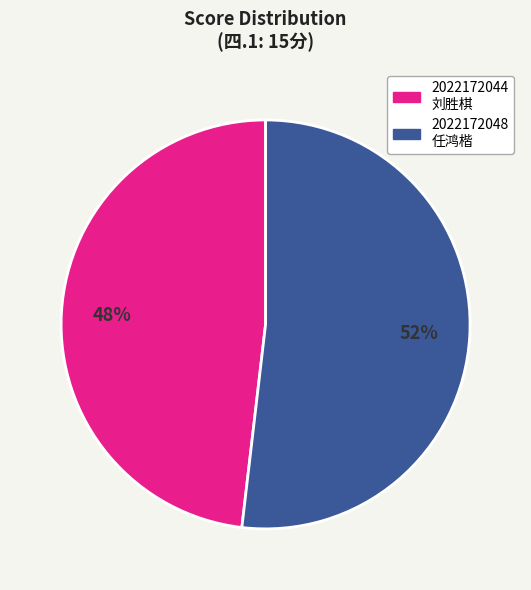

Combined, do 2022172044 刘胜棋 and 2022172048 任鸿楷 account for over 50%?

Yes